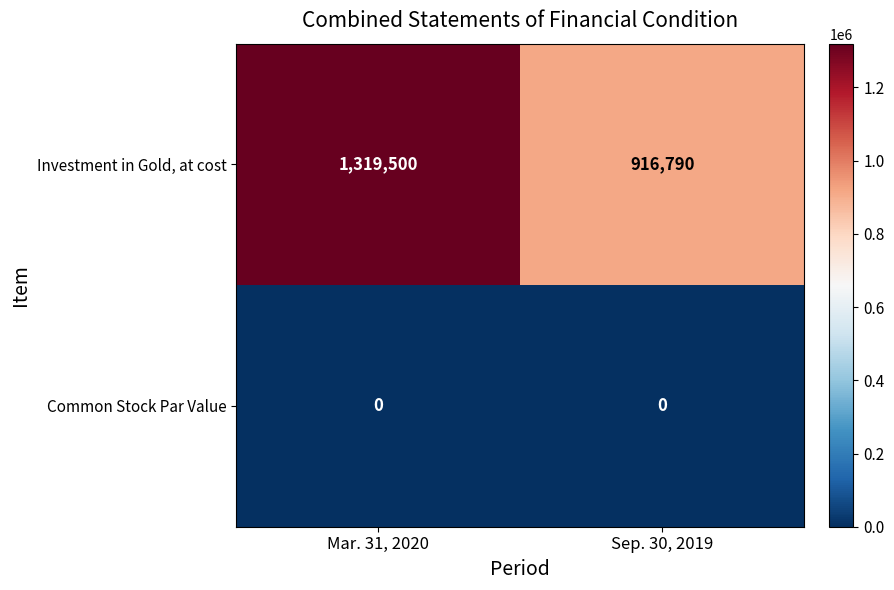

Reading right to left, what are all the values shown in this chart?

Investment in Gold, at cost: 916790	1319500
Common Stock Par Value: 0	0